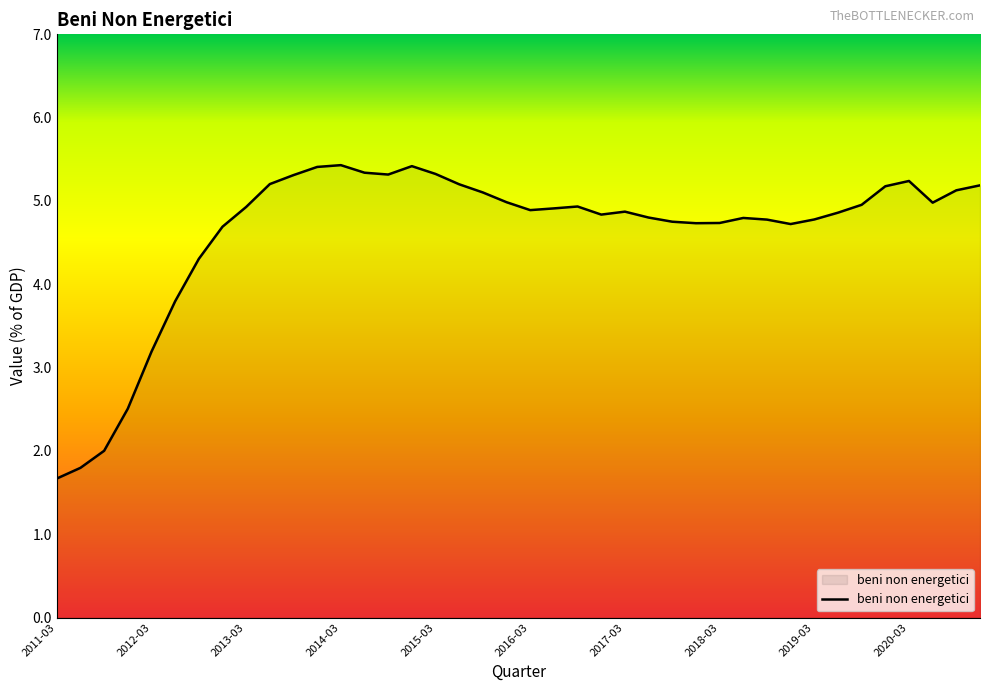

What is the difference between the maximum and minimum values?

3.8